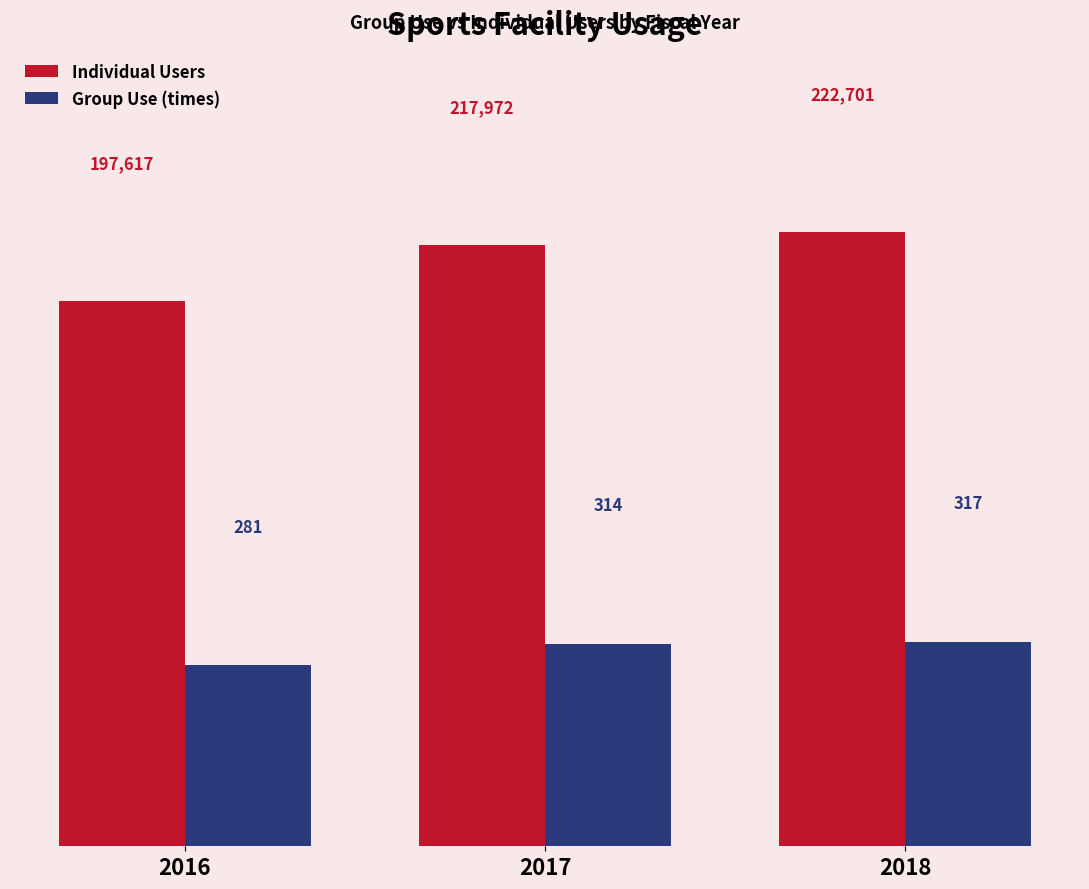

Rank the series by their average value, from highest to lowest.

Individual Users, Group Use (times)